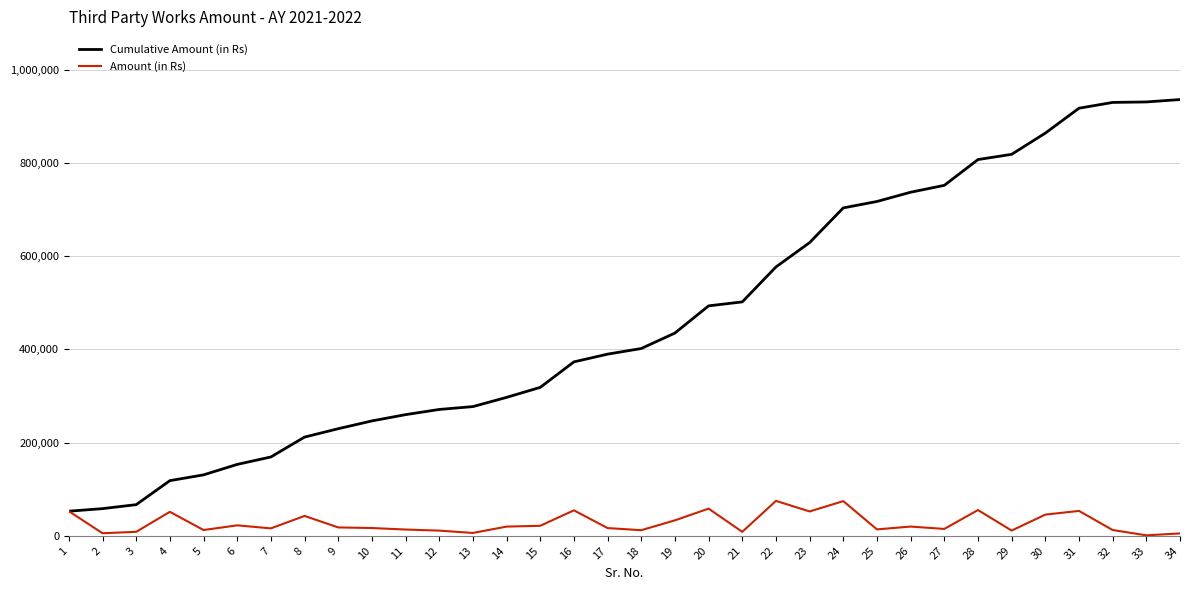

What is the lowest value of the Cumulative Amount (in Rs) series?

52770